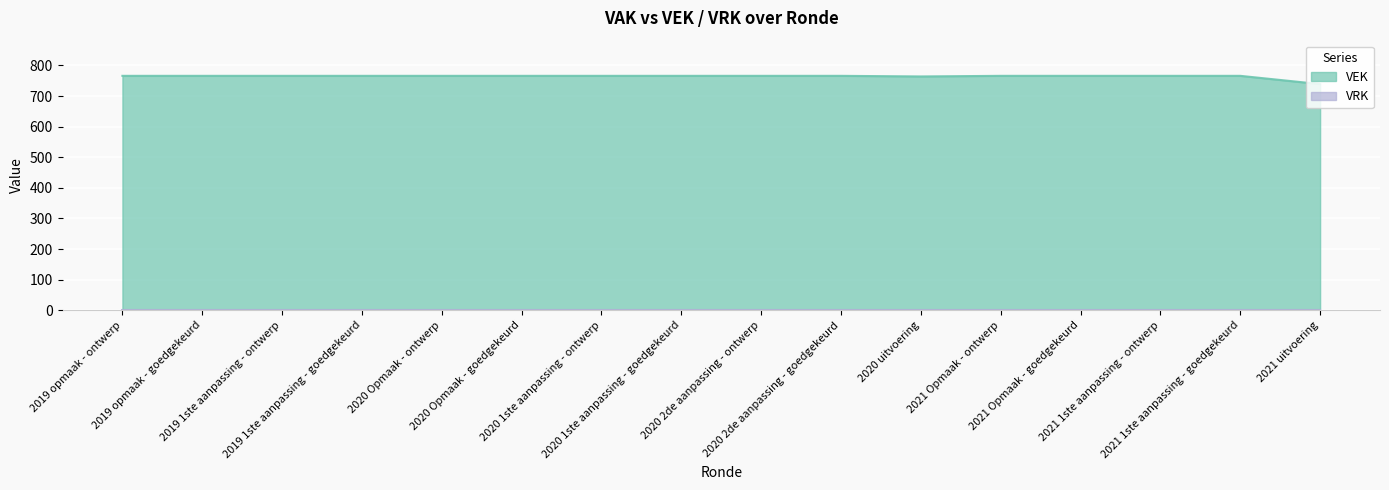

True or false: the data shows 1340 at 2021 1ste aanpassing - ontwerp.

False